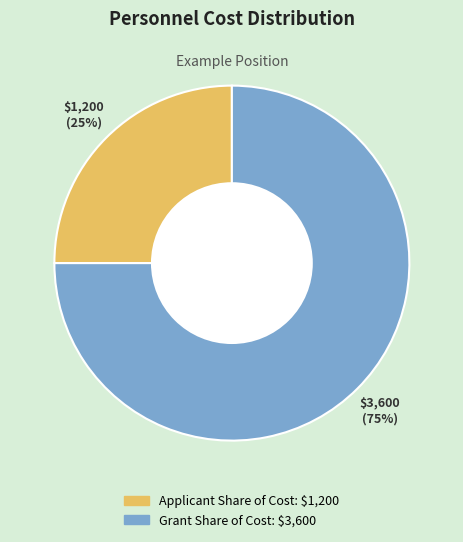

To the nearest percent, what is the difference between the largest and smallest slice percentages?

50%